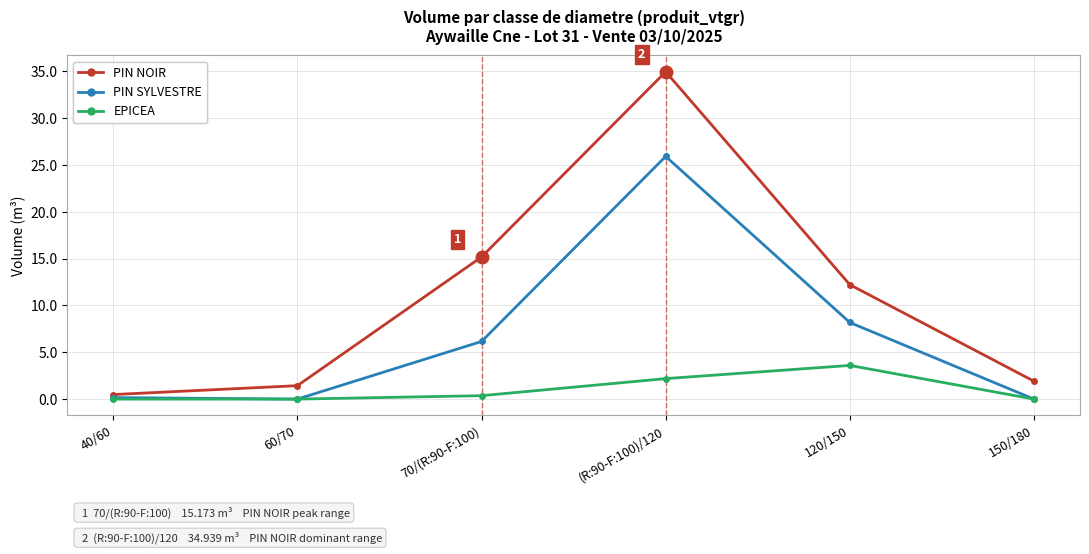

What is the label of the 5th point from the left?

120/150